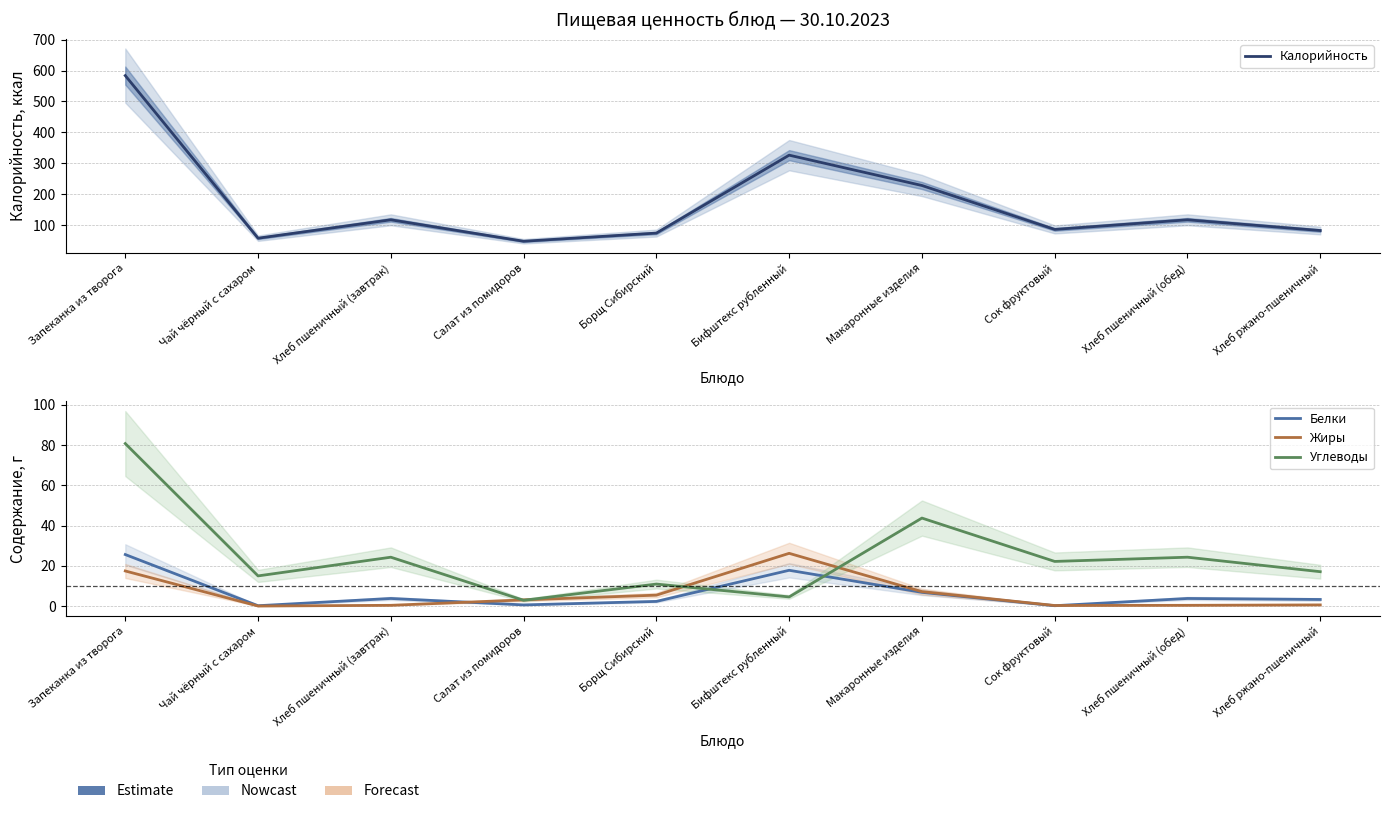

Reading left to right, list all the values displayed in this chart.

Калорийность: 583.6	58.0	117.5	48.2	74.6	326.4	228.4	86.4	117.5	82.8
Белки: 25.6	0.2	3.8	0.6	2.3	17.8	6.8	0.2	3.8	3.3
Жиры: 17.5	0.1	0.4	3.1	5.5	26.2	7.2	0.3	0.4	0.6
Углеводы: 80.8	15.0	24.3	2.9	10.9	4.6	43.7	22.2	24.3	17.1